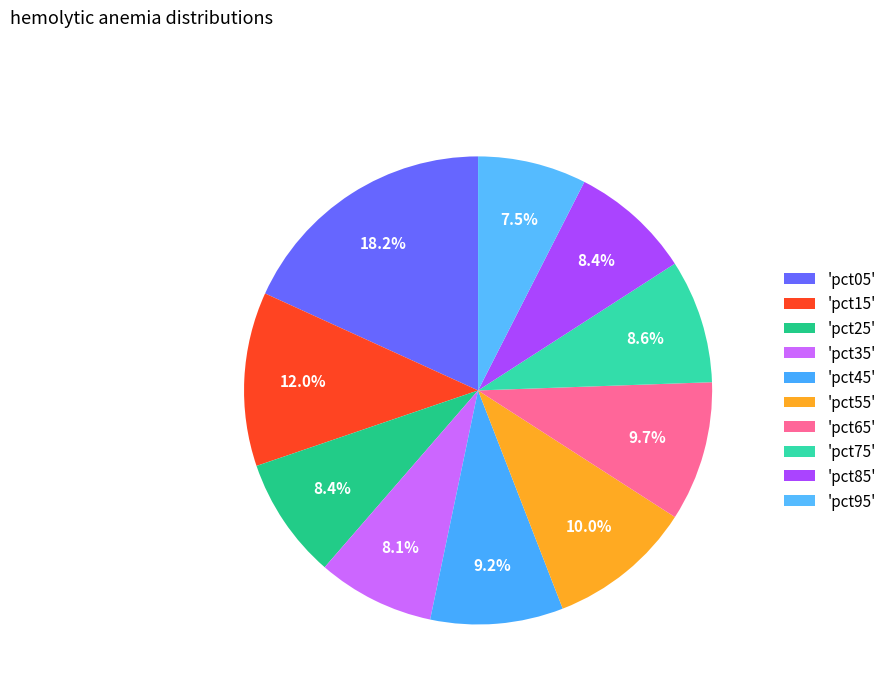

Is there any slice that represents more than half of the pie?

No